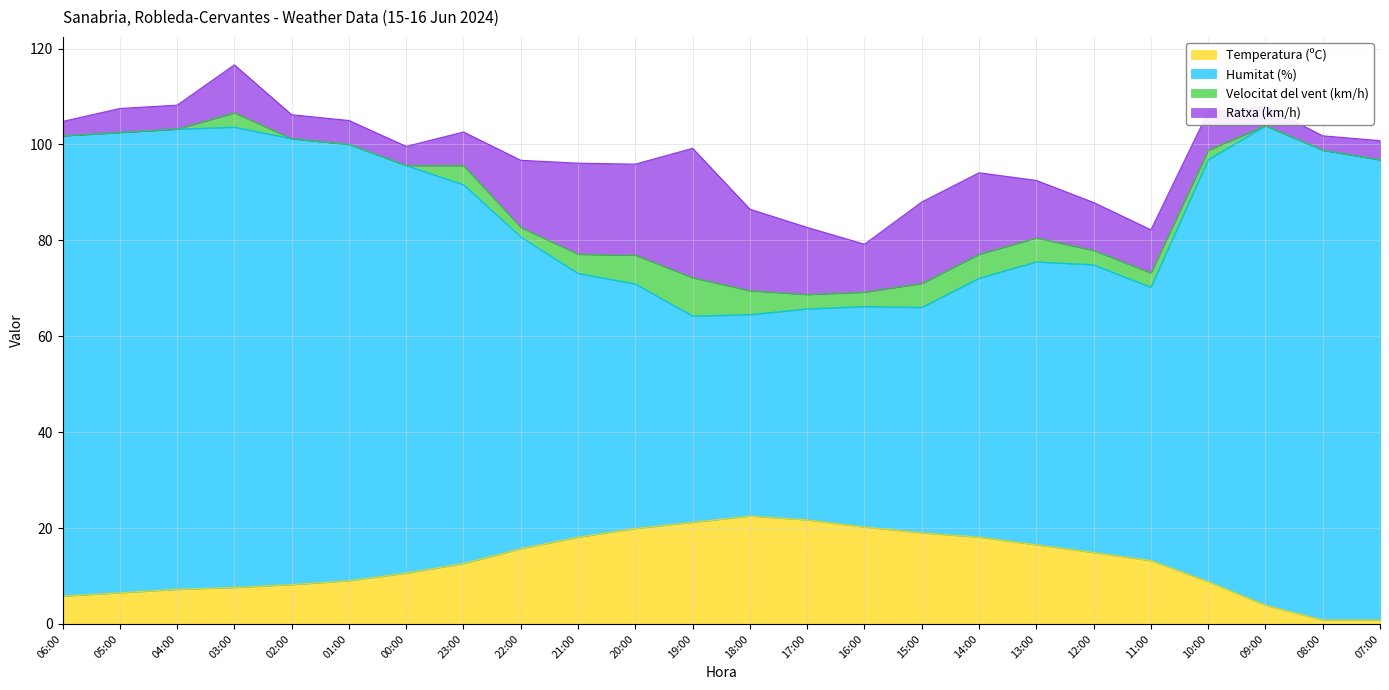

At which category is the sum across all series the highest?

03:00